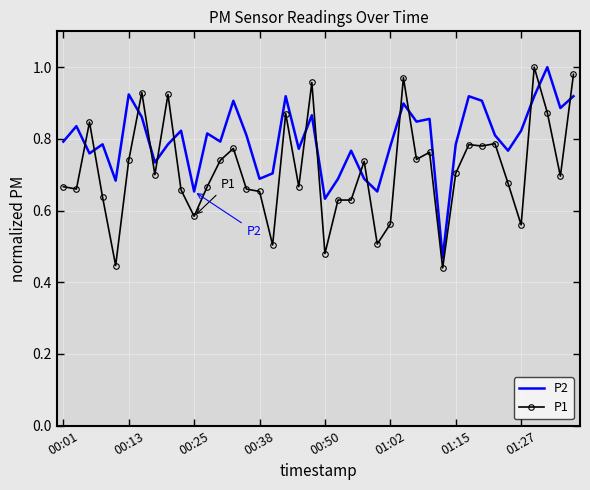

Which series has the largest range (max minus min)?

P1